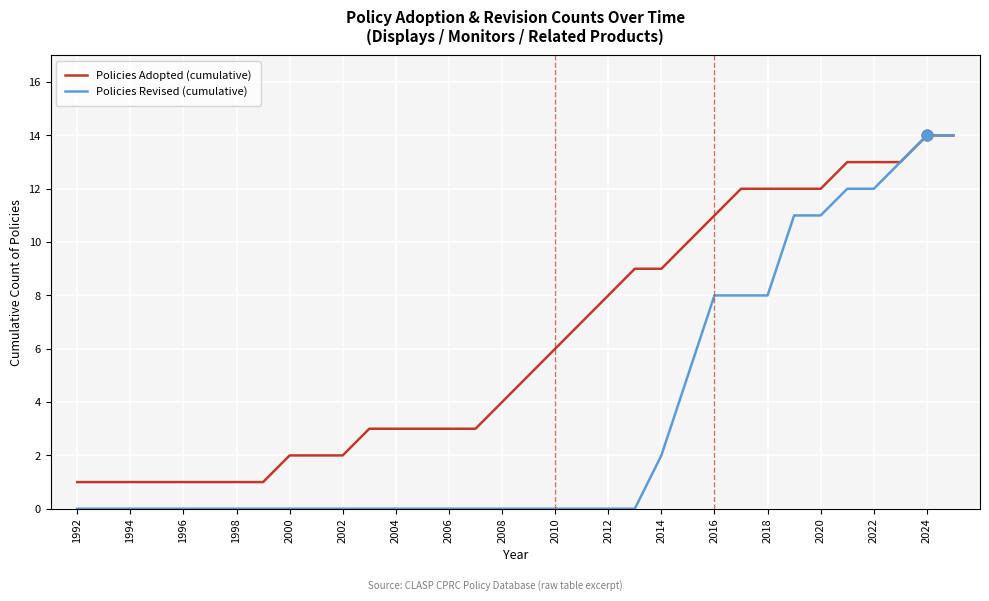

Which series has the largest total across all categories?

Policies Adopted (cumulative)